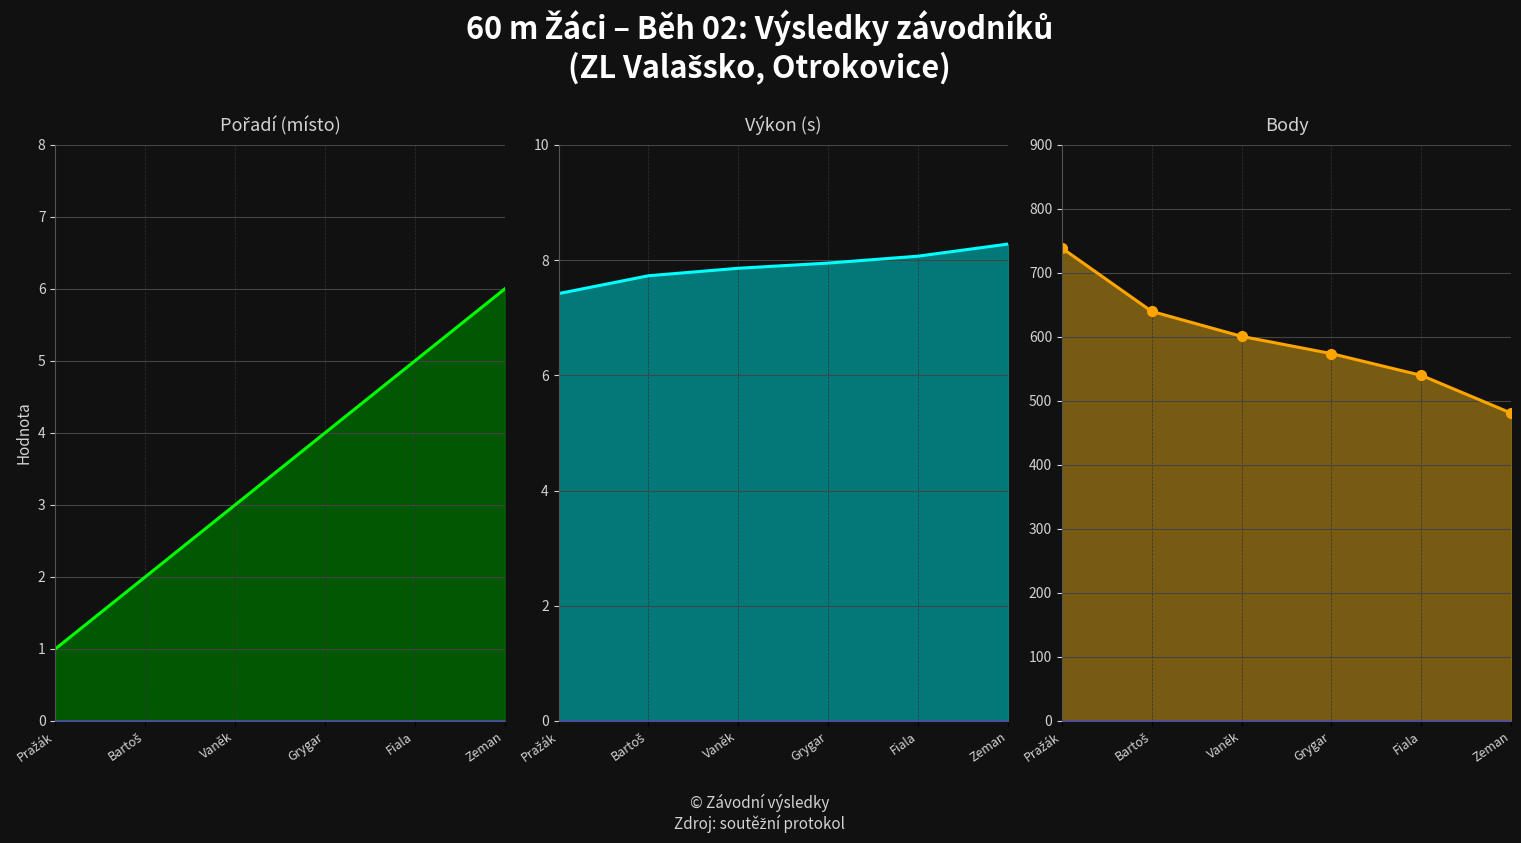

What position from the right is Bartoš?

5